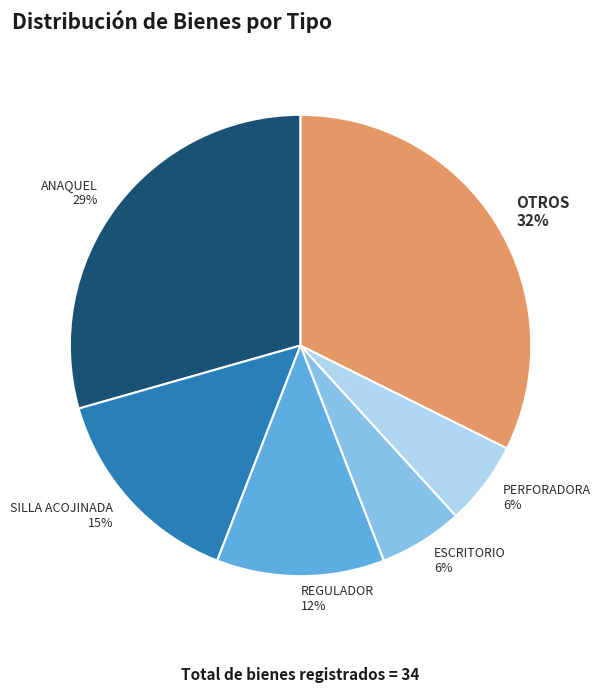

To the nearest percent, what is the average slice percentage?

17%